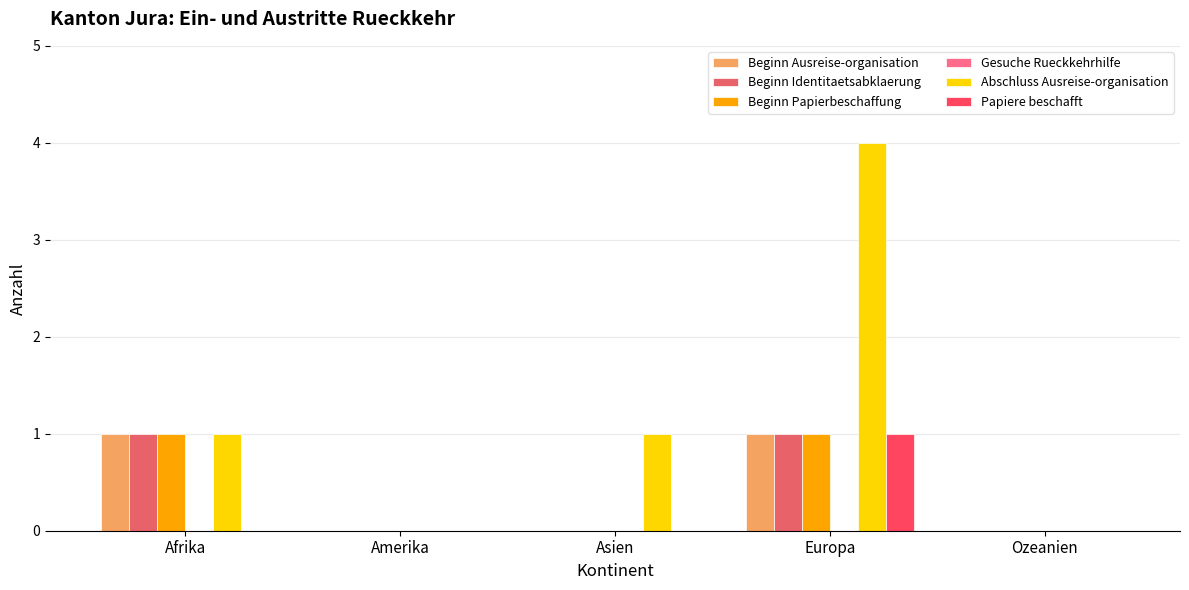

The Beginn Identitaetsabklaerung series shows 2 at Europa. True or false?

False